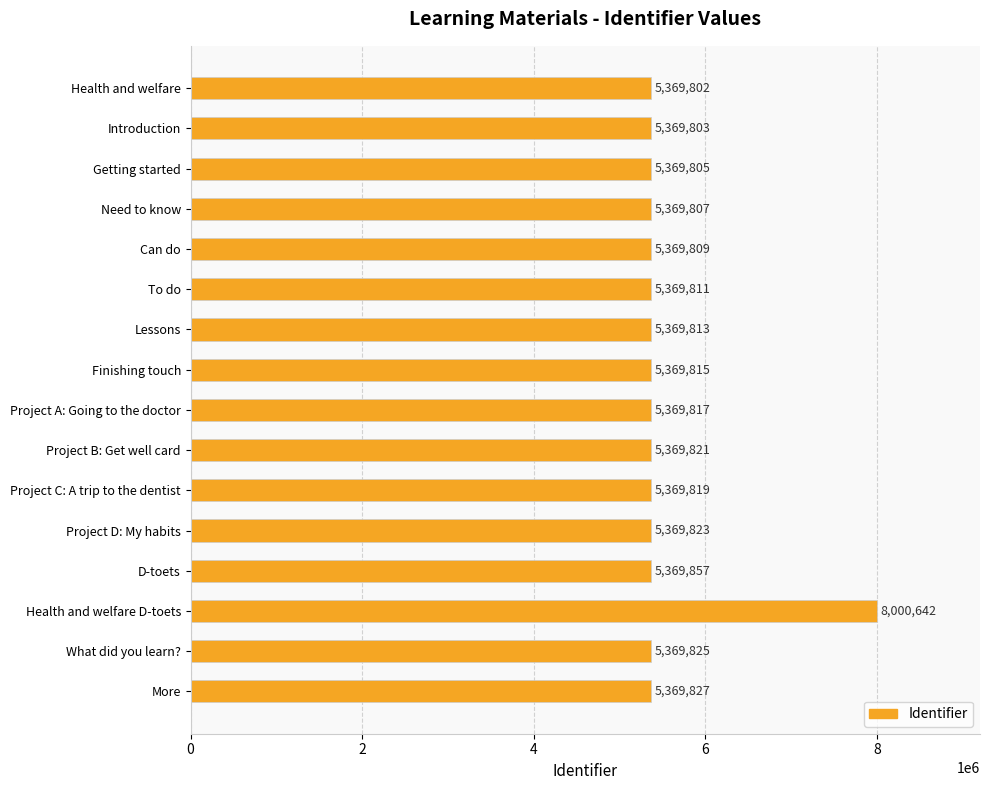

What is the label of the 14th bar from the top?

Health and welfare D-toets